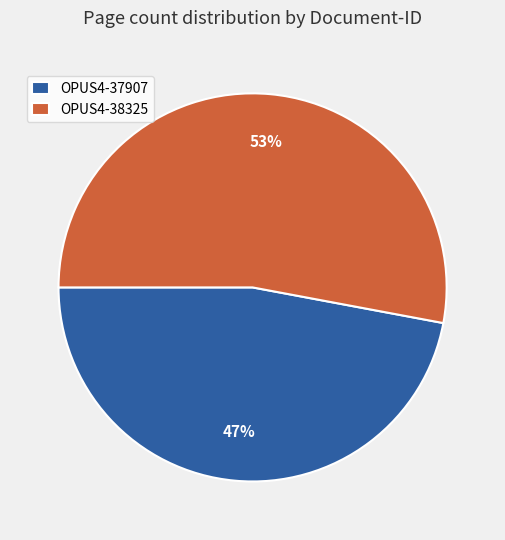

What percentage is the OPUS4-37907 slice, to the nearest percent?

47%